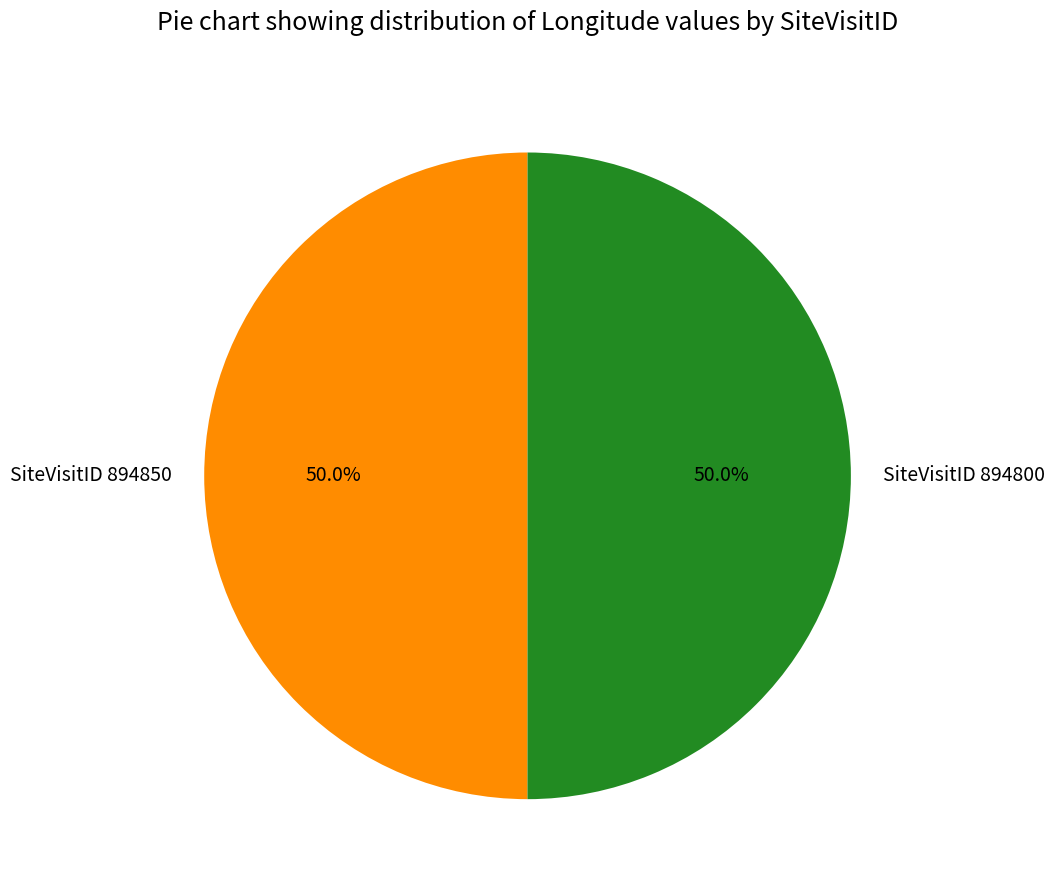

Approximately how many times larger is the value at SiteVisitID 894850 compared to SiteVisitID 894800?

1.0